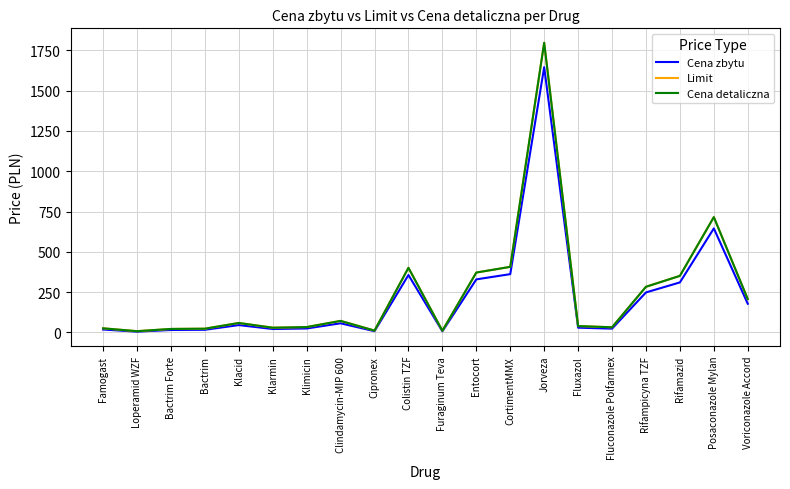

Does the chart display data point markers on the line(s)?

No